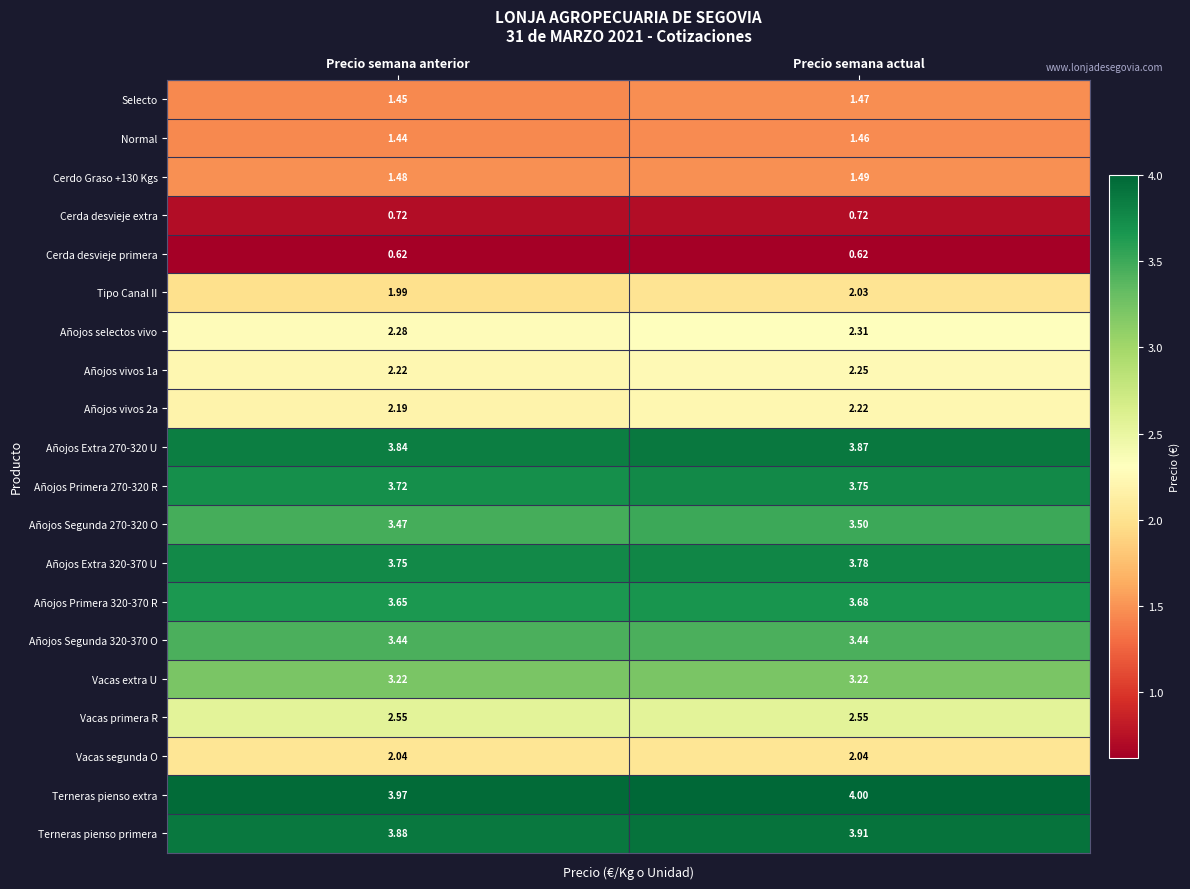

List the labels in order of Añojos Primera 270-320 R value, largest first.

Precio semana actual, Precio semana anterior